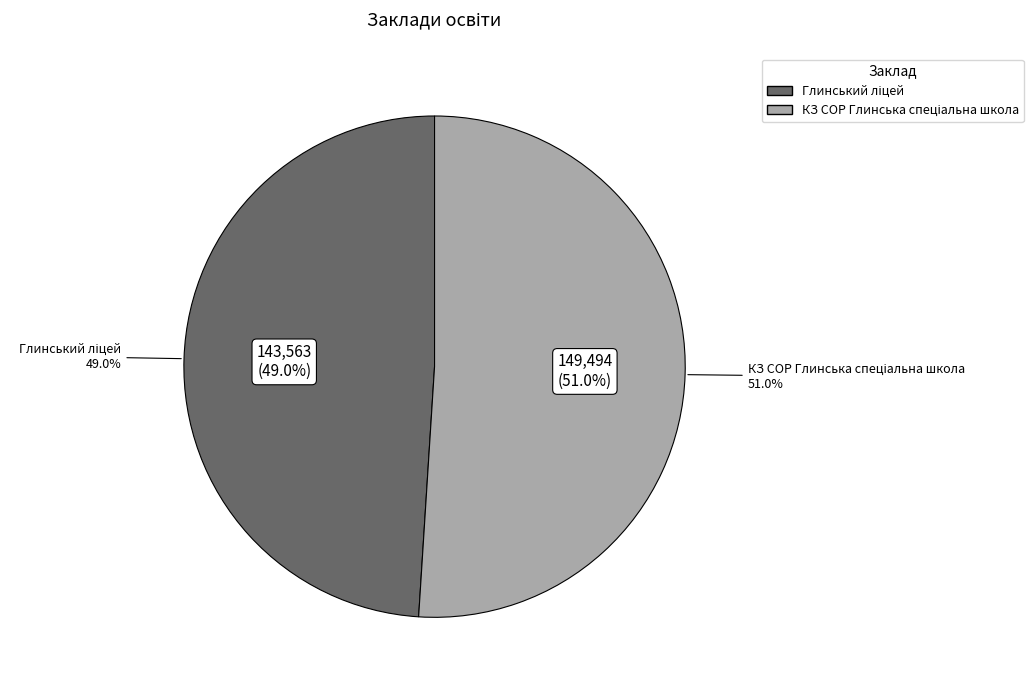

To the nearest percent, what portion does КЗ СОР Глинська спеціальна школа represent?

51%